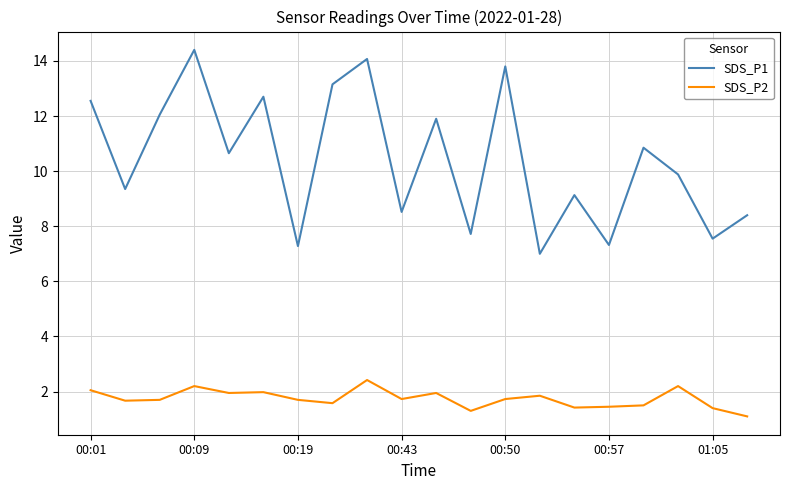

What is the maximum value for SDS_P1?

14.4